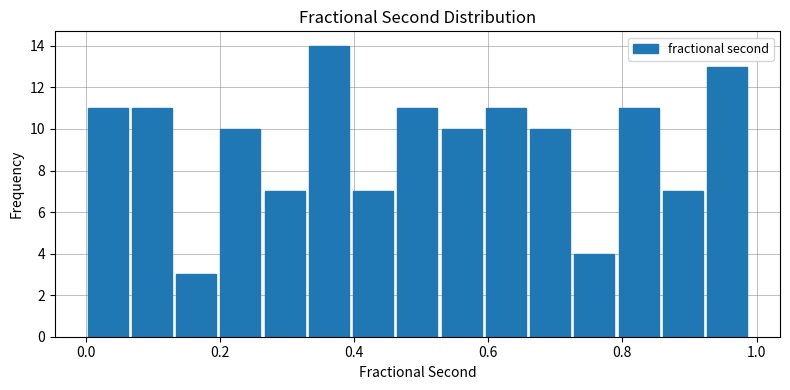

Around what value on the x-axis is the tallest bar? Give the approximate position of its centre, as read against the axis.

0.36